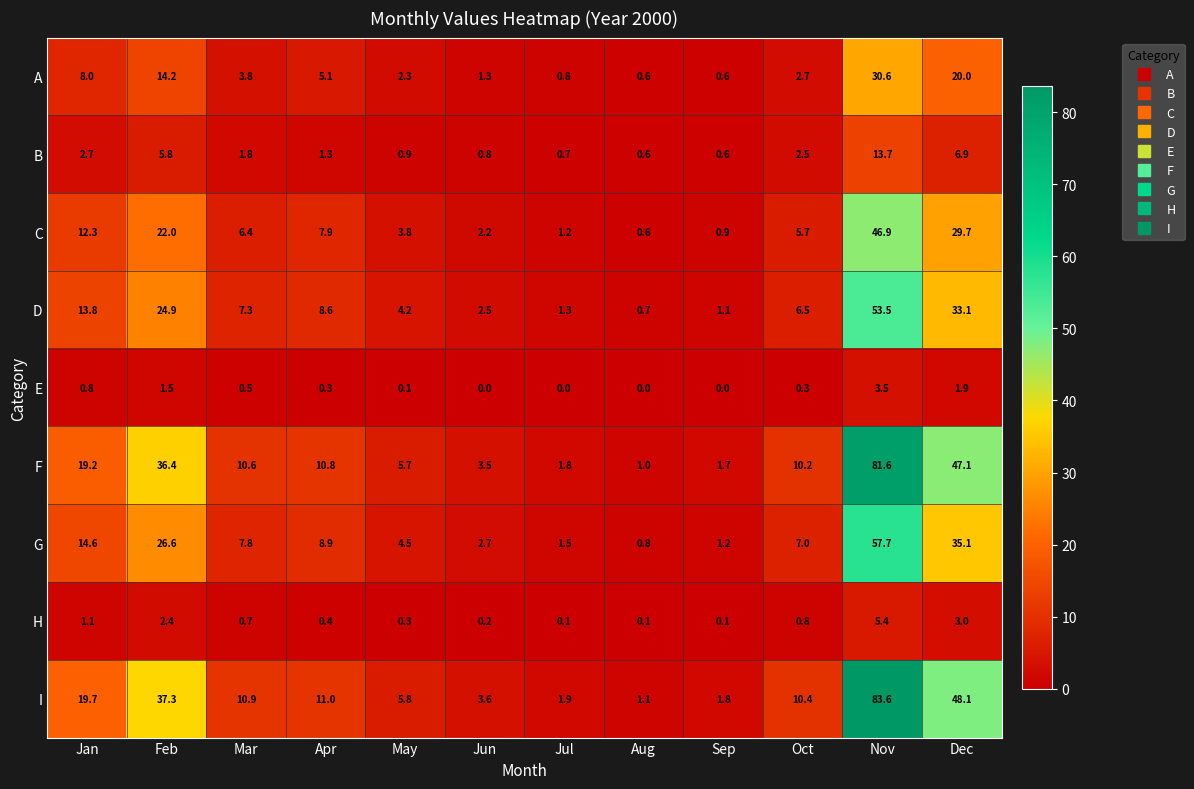

What is the total value across all series at Jul?

9.3